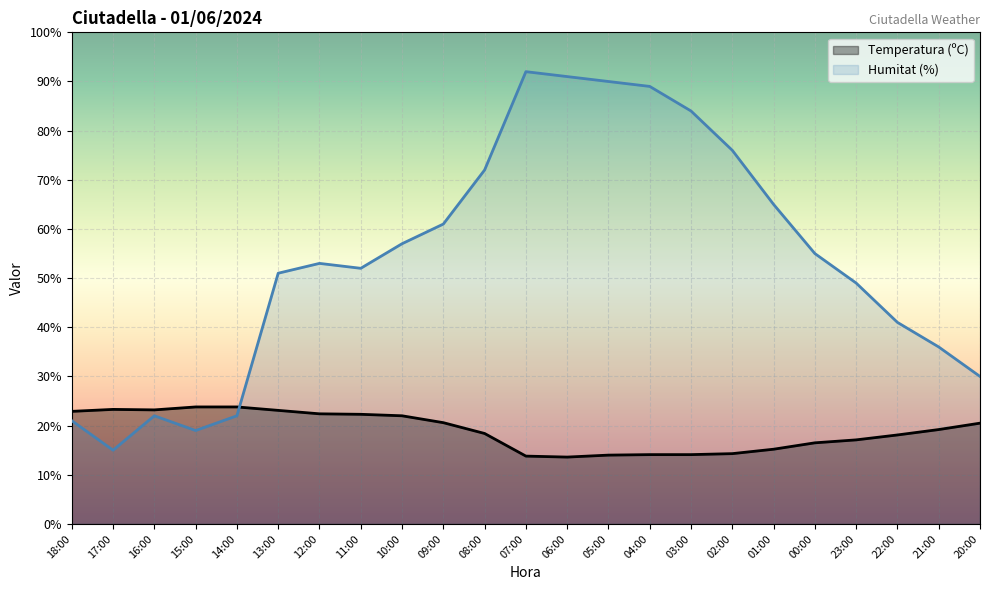

True or false: Temperatura (ºC) has a value of 22.0 at 10:00.

True